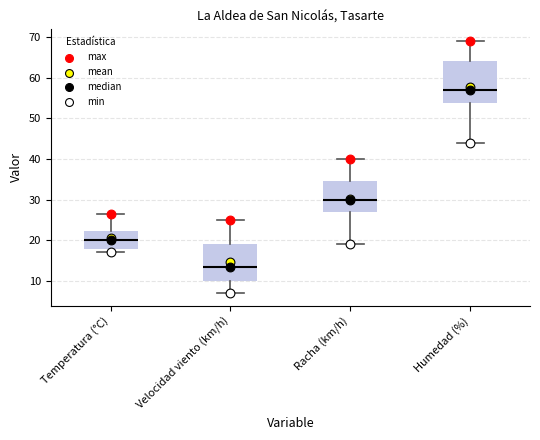

Which box is the tallest, from its lower edge to its upper edge?

Humedad (%)